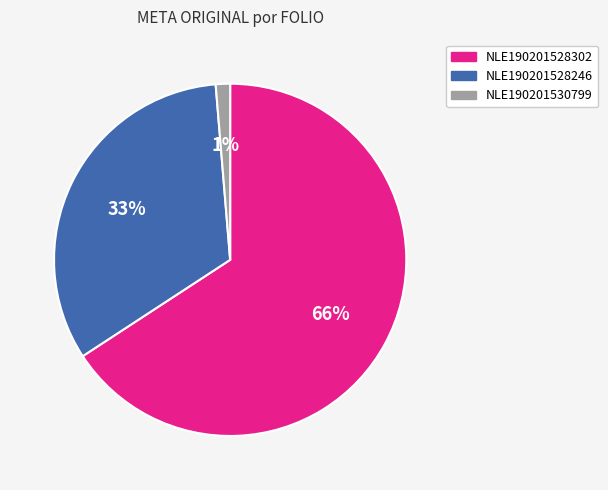

To the nearest percent, what is the average slice percentage?

33%